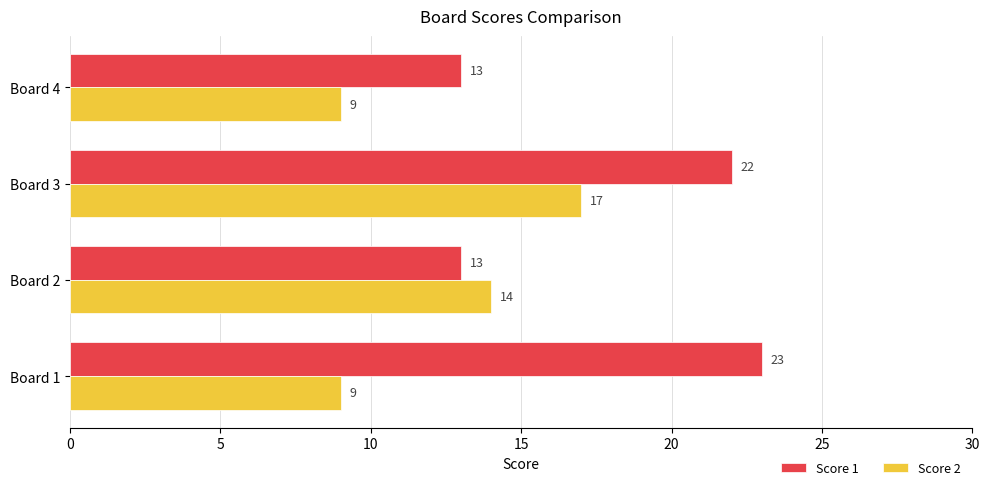

Which series has the largest total across all categories?

Score 1